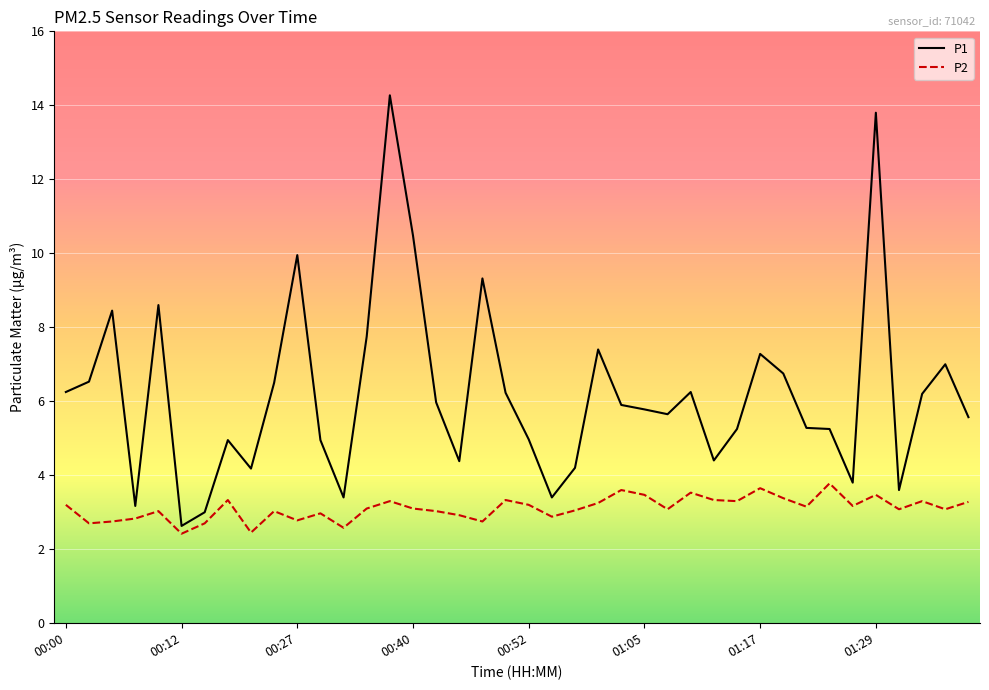

What is the maximum value for P1?

14.3